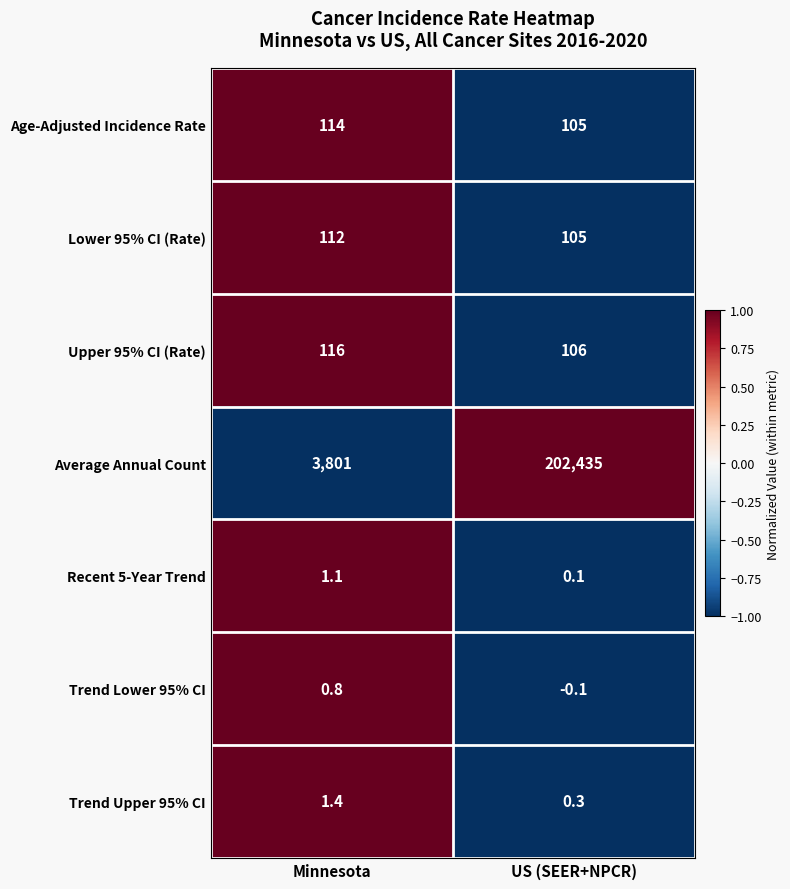

Rank the series at Minnesota from highest to lowest value.

Average Annual Count, Upper 95% CI (Rate), Age-Adjusted Incidence Rate, Lower 95% CI (Rate), Trend Upper 95% CI, Recent 5-Year Trend, Trend Lower 95% CI